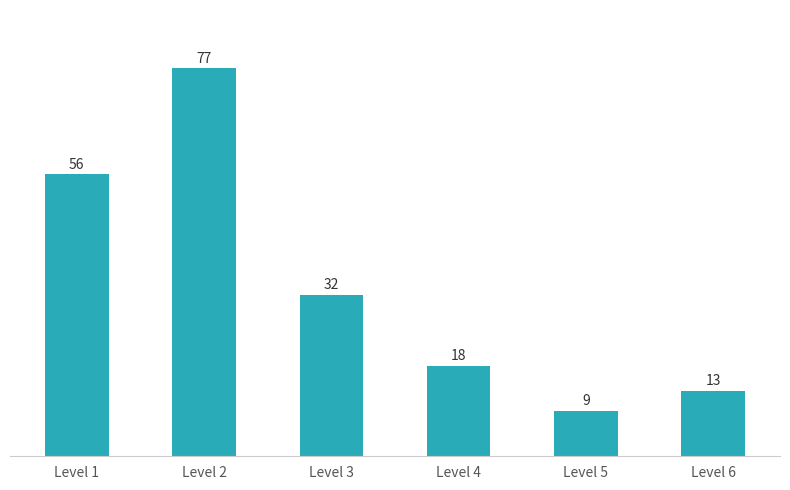

Count the number of categories in the chart.

6